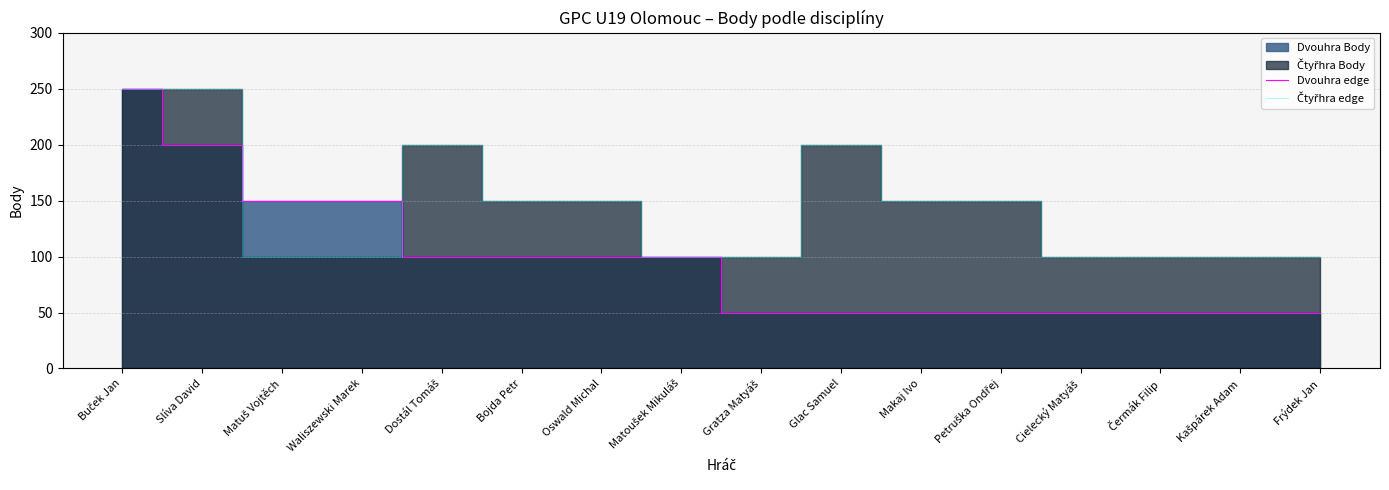

What is the label of the 5th point from the left?

Dostál Tomáš